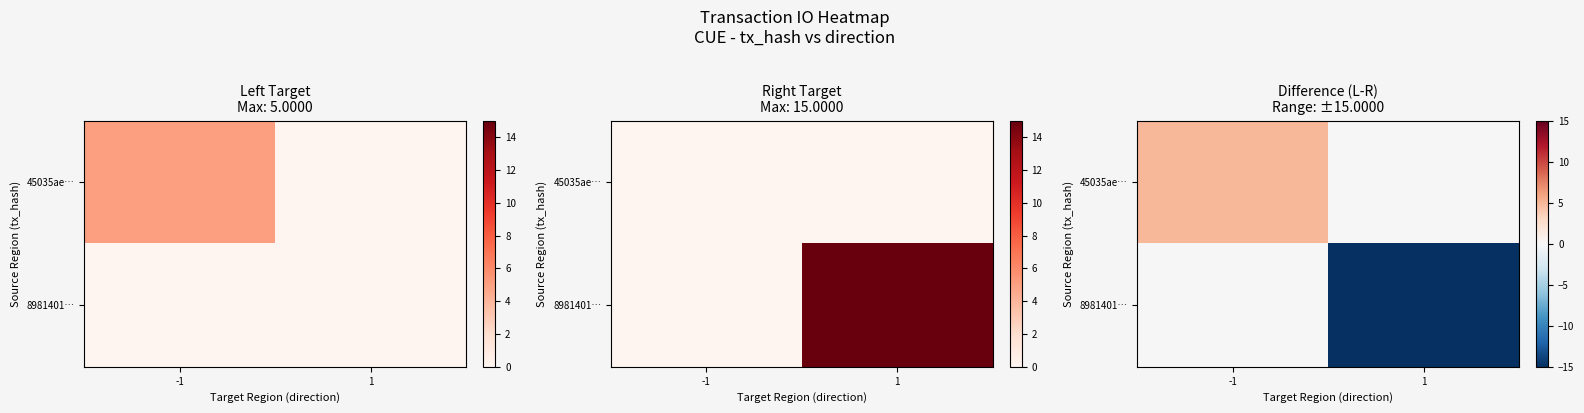

List the series in order of their overall mean, lowest first.

8981401…, 45035ae…